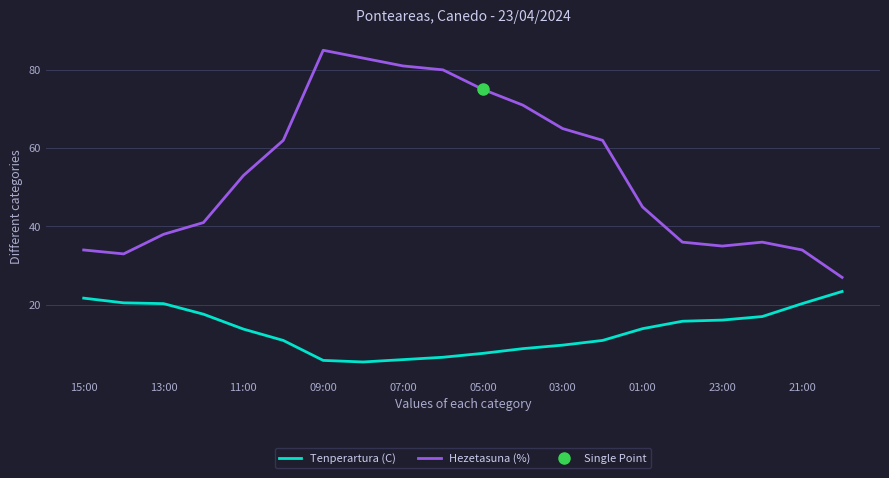

The value of Hezetasuna (%) at 15:00 is 34.0. True or false?

True